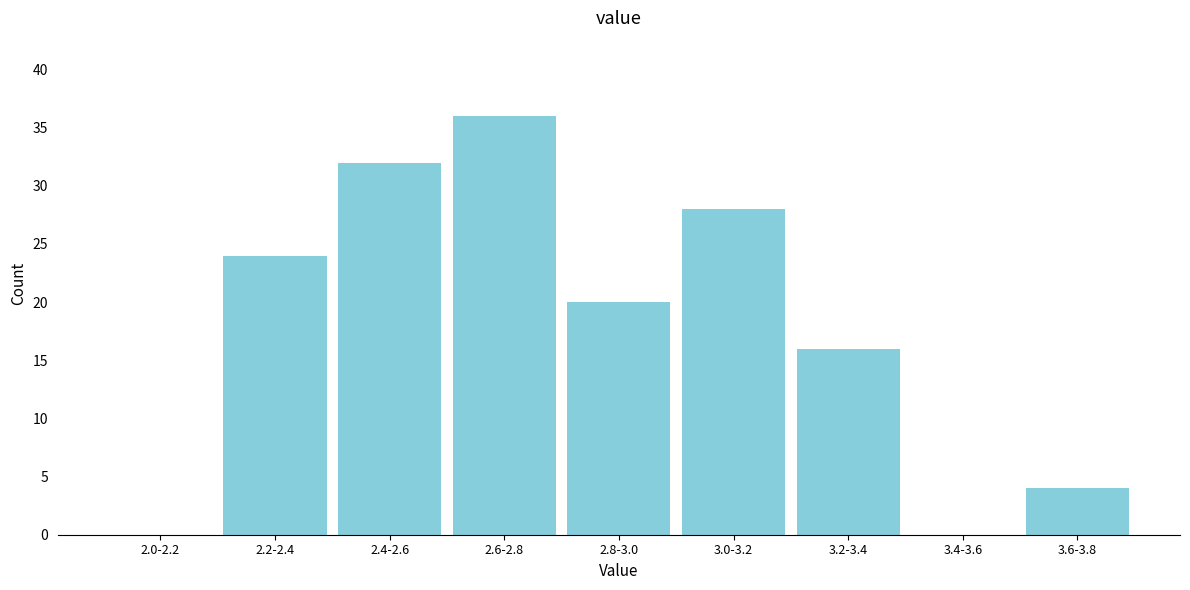

Reading right to left, extract all data points from this chart.

3.6-3.8=4	3.4-3.6=0	3.2-3.4=16	3.0-3.2=28	2.8-3.0=20	2.6-2.8=36	2.4-2.6=32	2.2-2.4=24	2.0-2.2=0